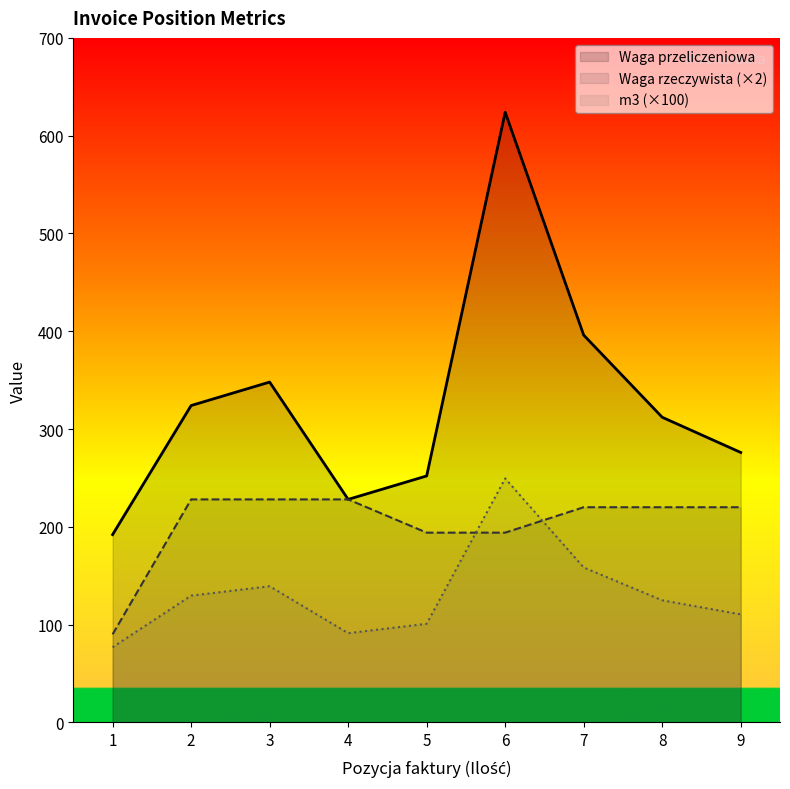

How many data points in Waga rzeczywista are above 220?

3